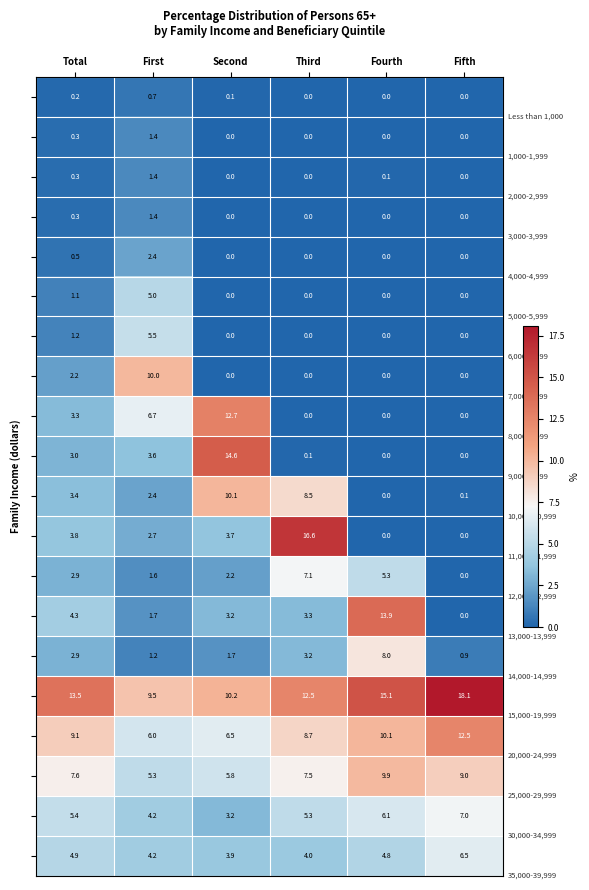

How many data points does each series have?

6